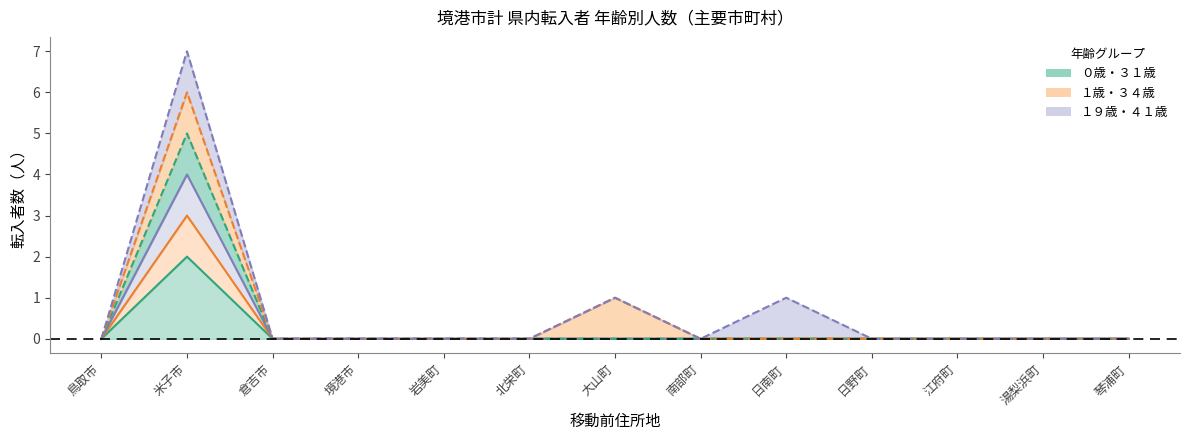

At which label does ０歳 reach its minimum?

鳥取市